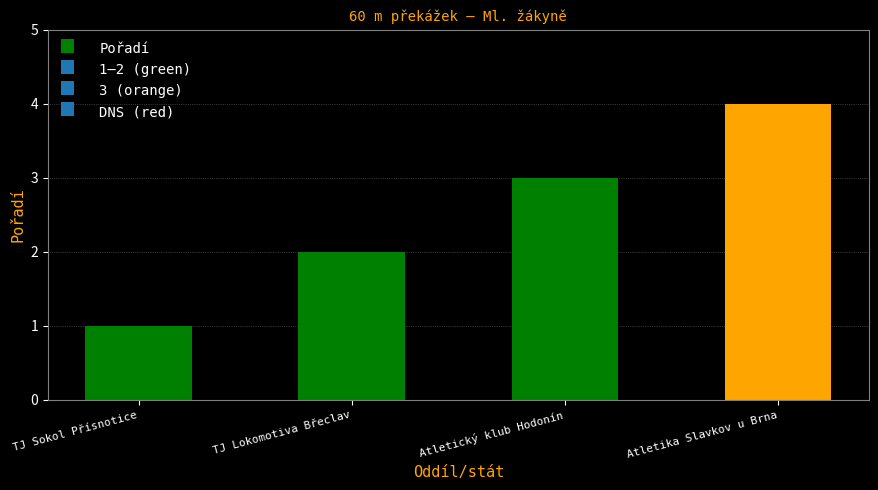

What is the change in value from TJ Sokol Přísnotice to TJ Lokomotiva Břeclav?

+1